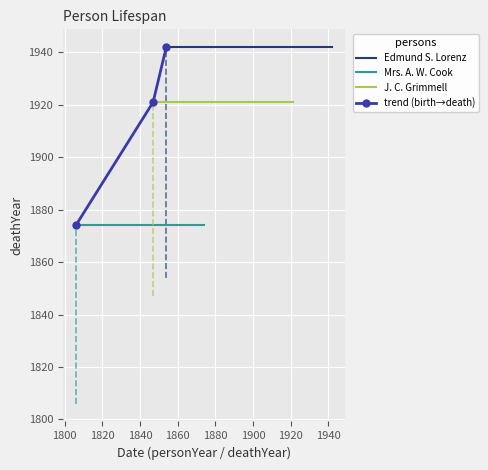

What is the value of the trend (birth→death) point at the 2nd from the left?

1921